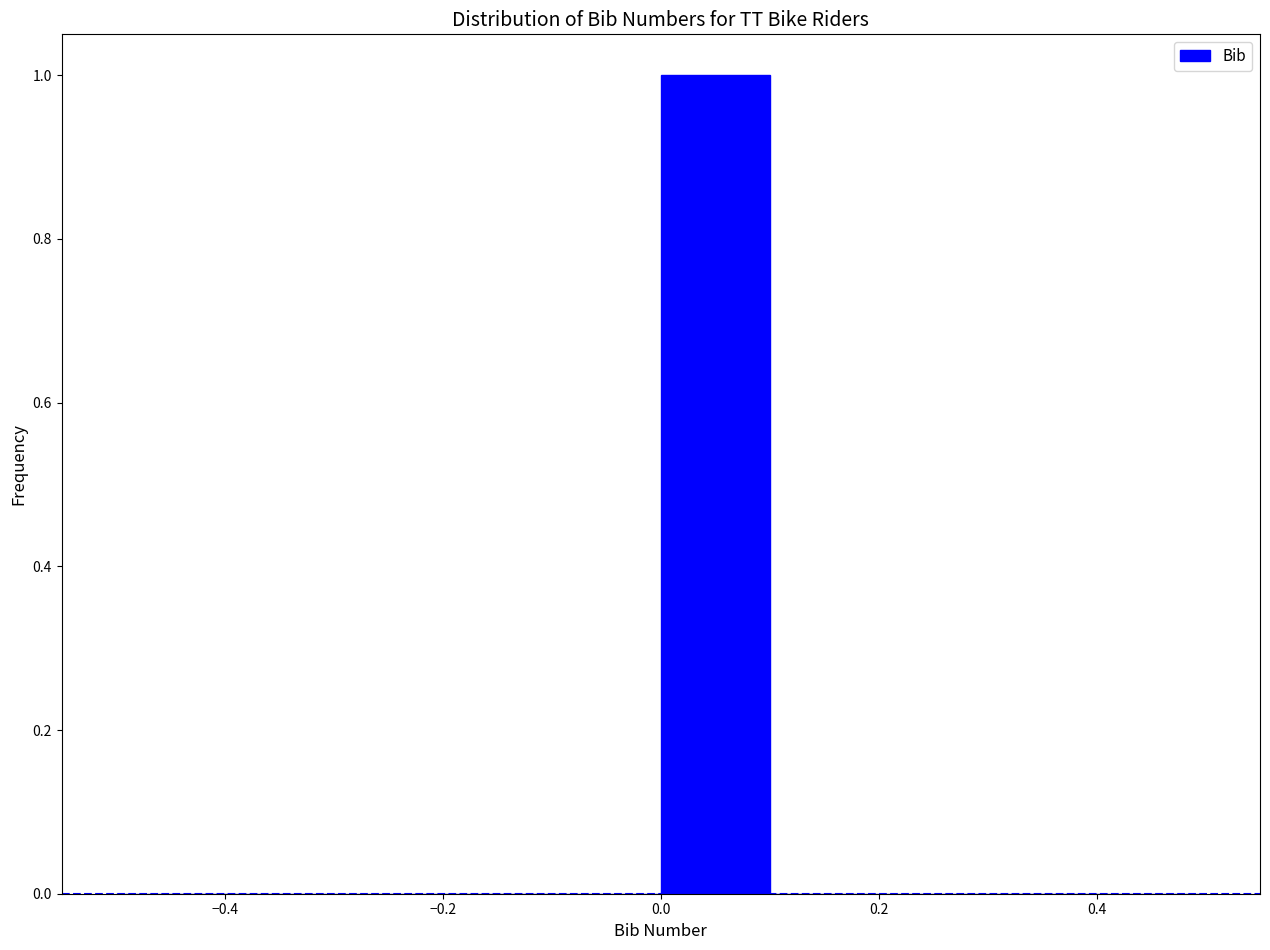

What is the height of the bar covering 0.0 to 0.1 on the x-axis? The values are not printed on the chart, so give them approximately, as read against the axis.

1